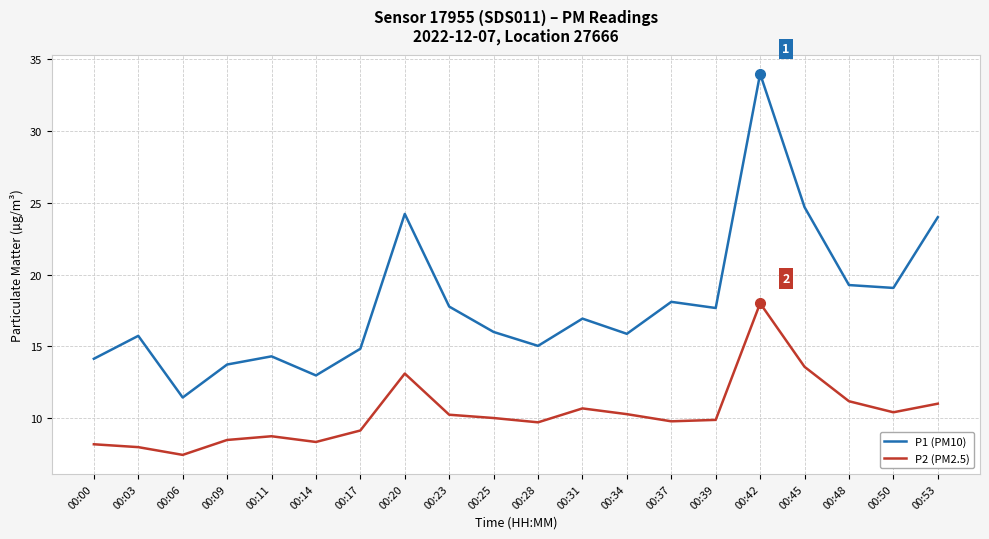

Is the value of P1 (PM10) at 00:20 greater than the value of P2 (PM2.5) at 00:23?

Yes